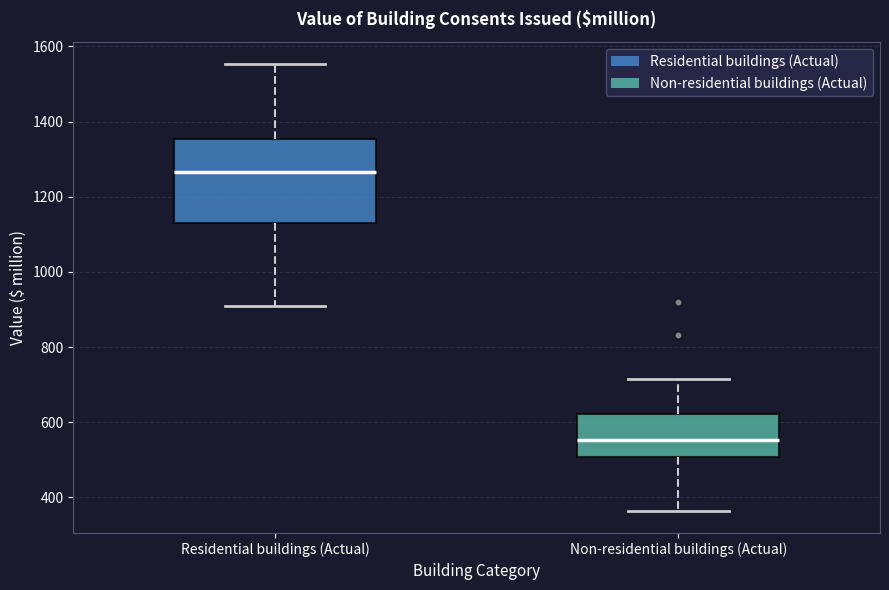

Which box is the tallest, from its lower edge to its upper edge?

Residential buildings (Actual)